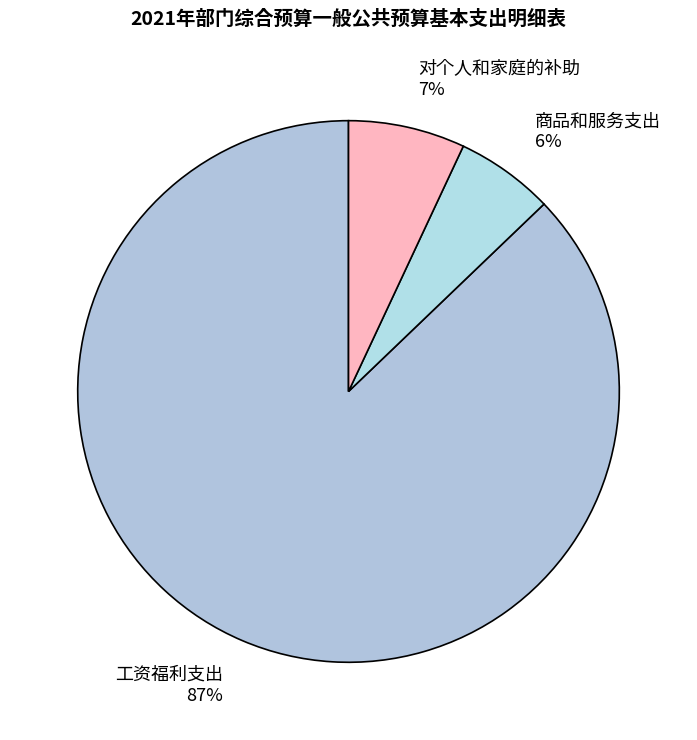

Rank the categories by value from lowest to highest.

商品和服务支出, 对个人和家庭的补助, 工资福利支出